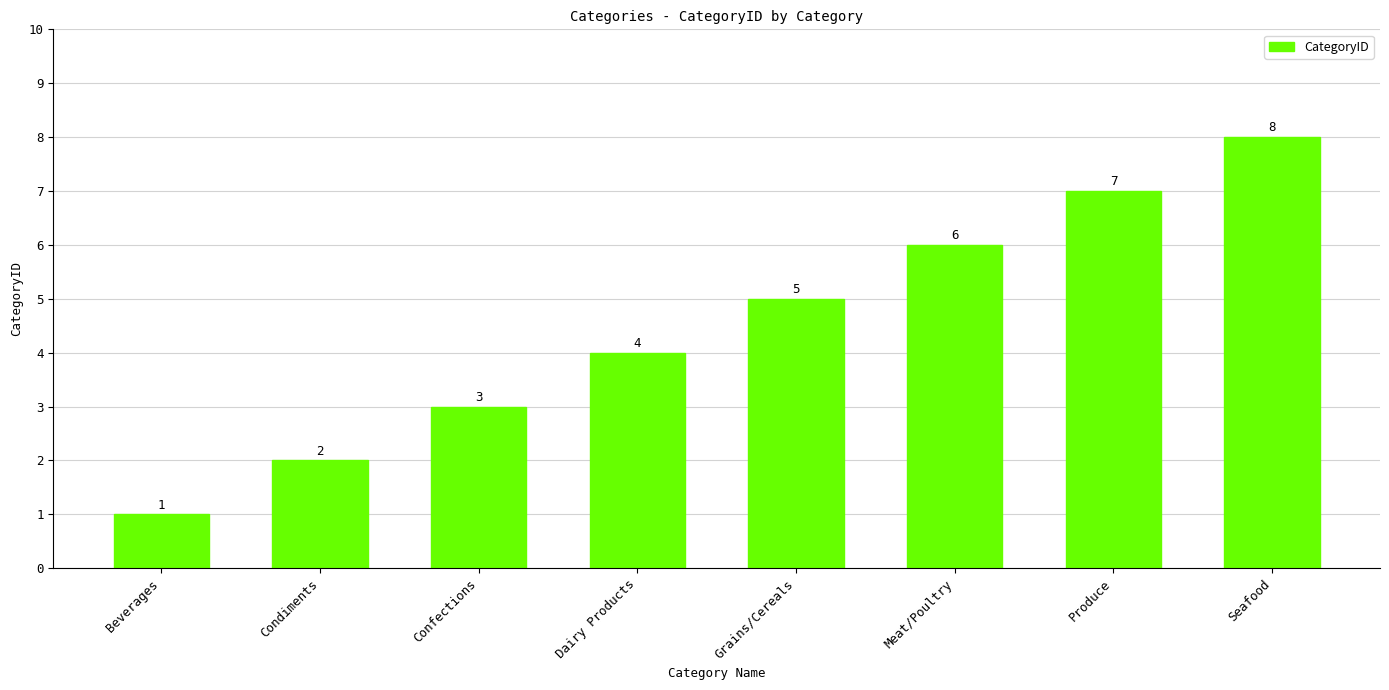

What is the greatest value displayed?

8